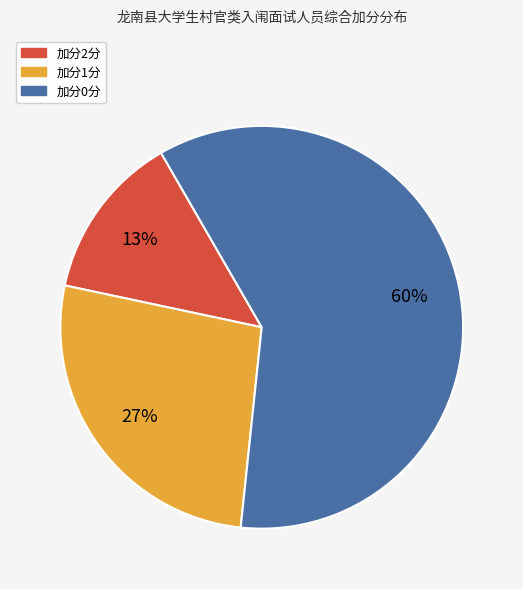

To the nearest percent, what is the average slice percentage?

33%